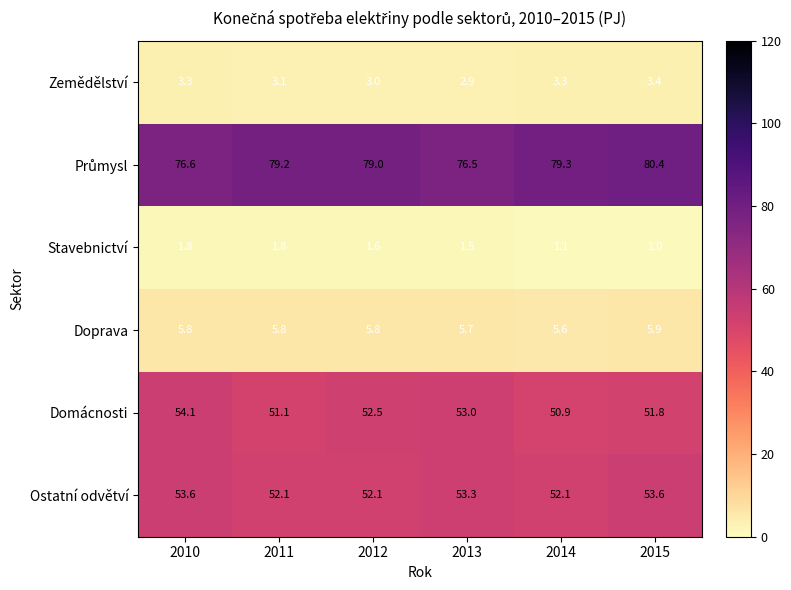

How many series are shown in this chart?

6